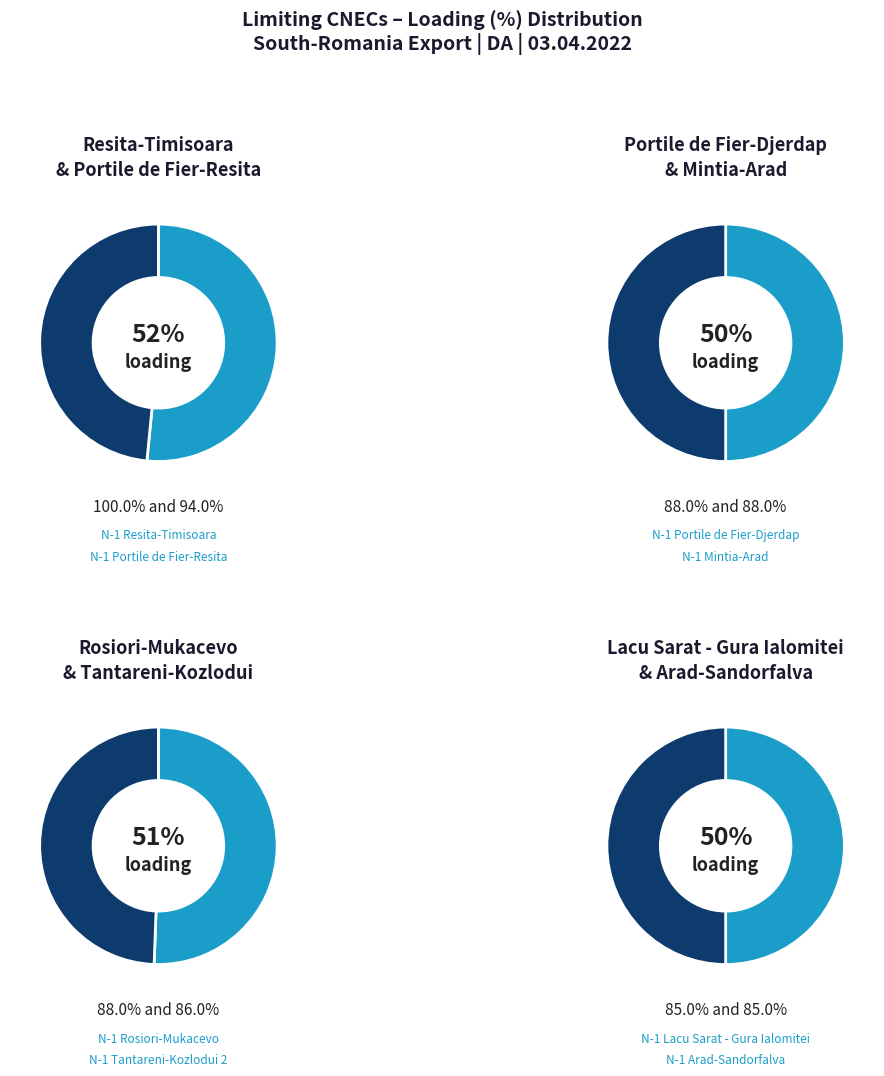

The N-1 Tantareni-Kozlodui 2 slice represents 1% of the pie. True or false?

False